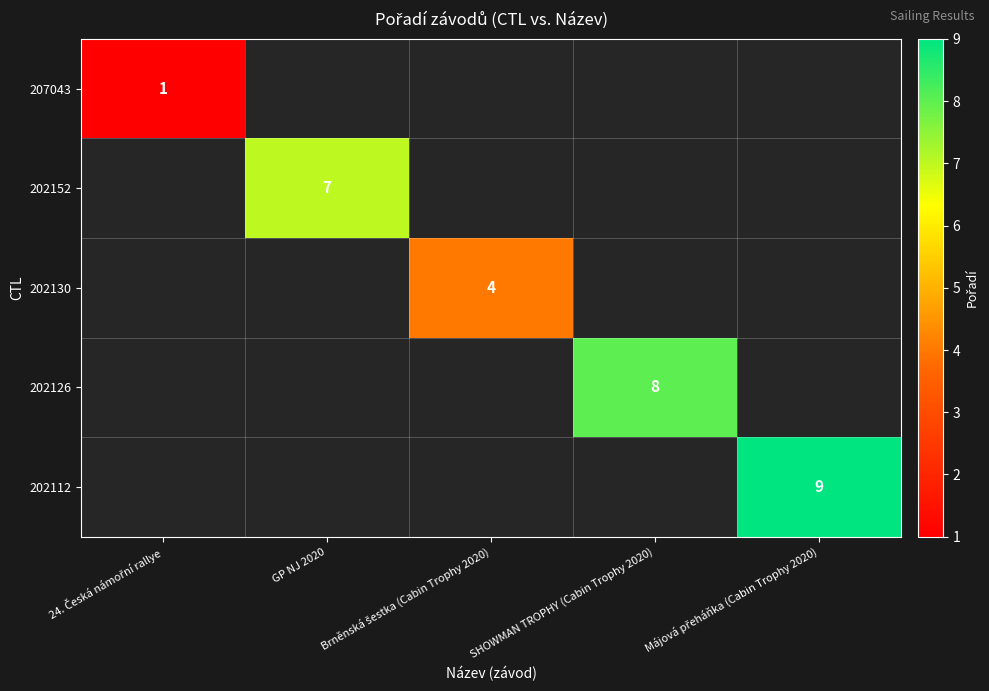

The 202126 series shows 3.7 at SHOWMAN TROPHY (Cabin Trophy 2020). True or false?

False